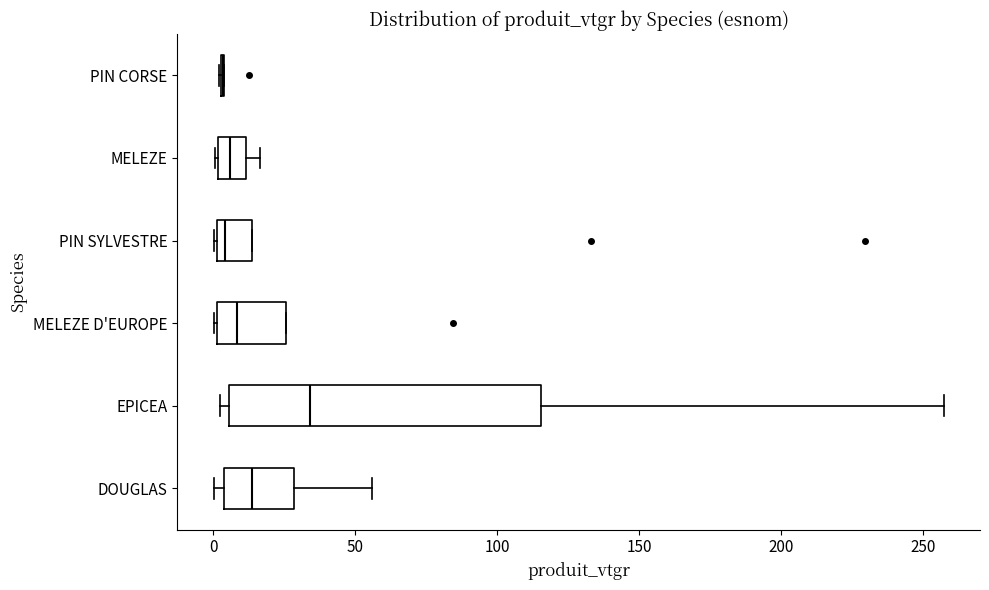

Reading bottom to top, transcribe this box plot: for each box, give where its median line is, the range the box spans, and where its two whiskers end, as read against the x-axis. The values are not printed on the chart, so give them approximately, as read against the axis.

DOUGLAS: median 15, box 5 to 30, whiskers 0 to 55
EPICEA: median 35, box 5 to 115, whiskers 0 to 255
MELEZE D'EUROPE: median 10, box 0 to 25, whiskers 0 to 25
PIN SYLVESTRE: median 5, box 0 to 15, whiskers 0 to 15
MELEZE: median 5, box 0 to 10, whiskers 0 to 15
PIN CORSE: box collapsed to a line at 5, whiskers 0 to 5